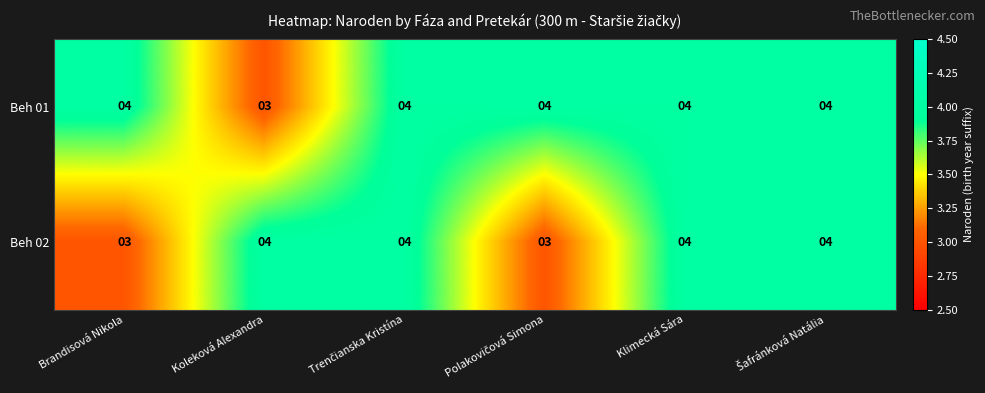

How many Beh 02 values are between 3 and 4?

6